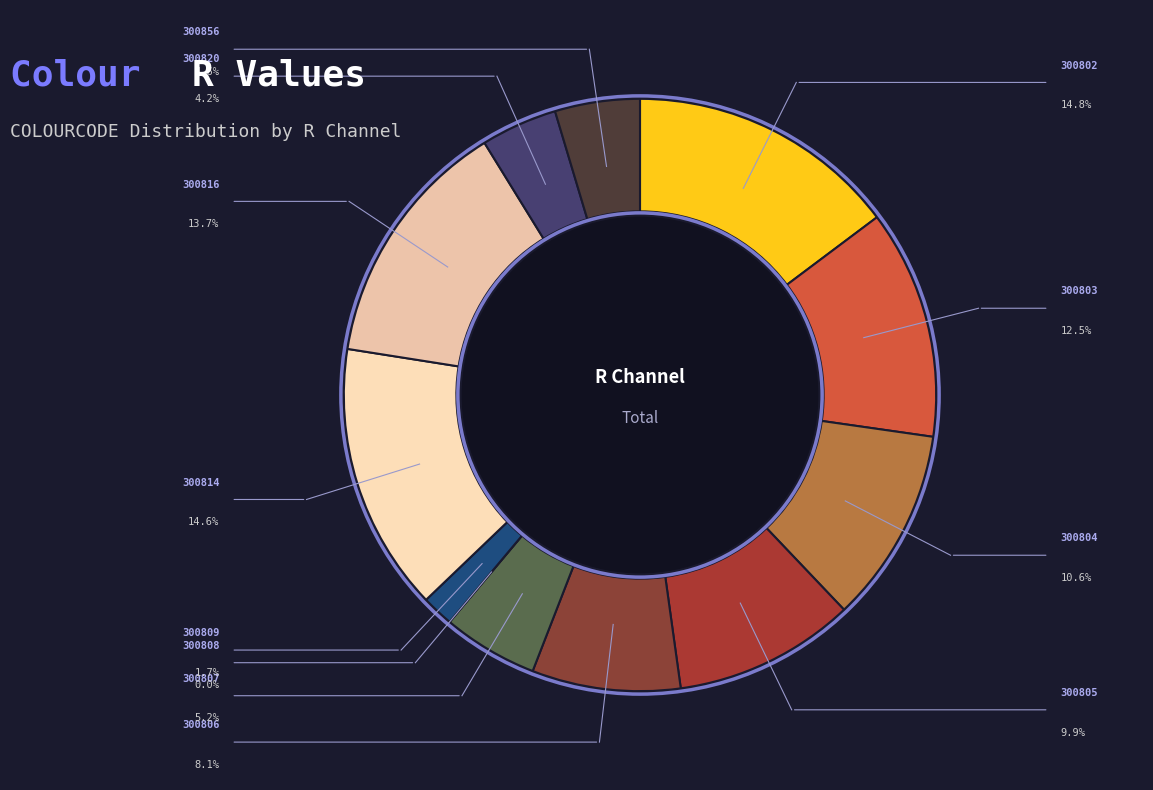

What is the smallest slice in the pie chart?

300808